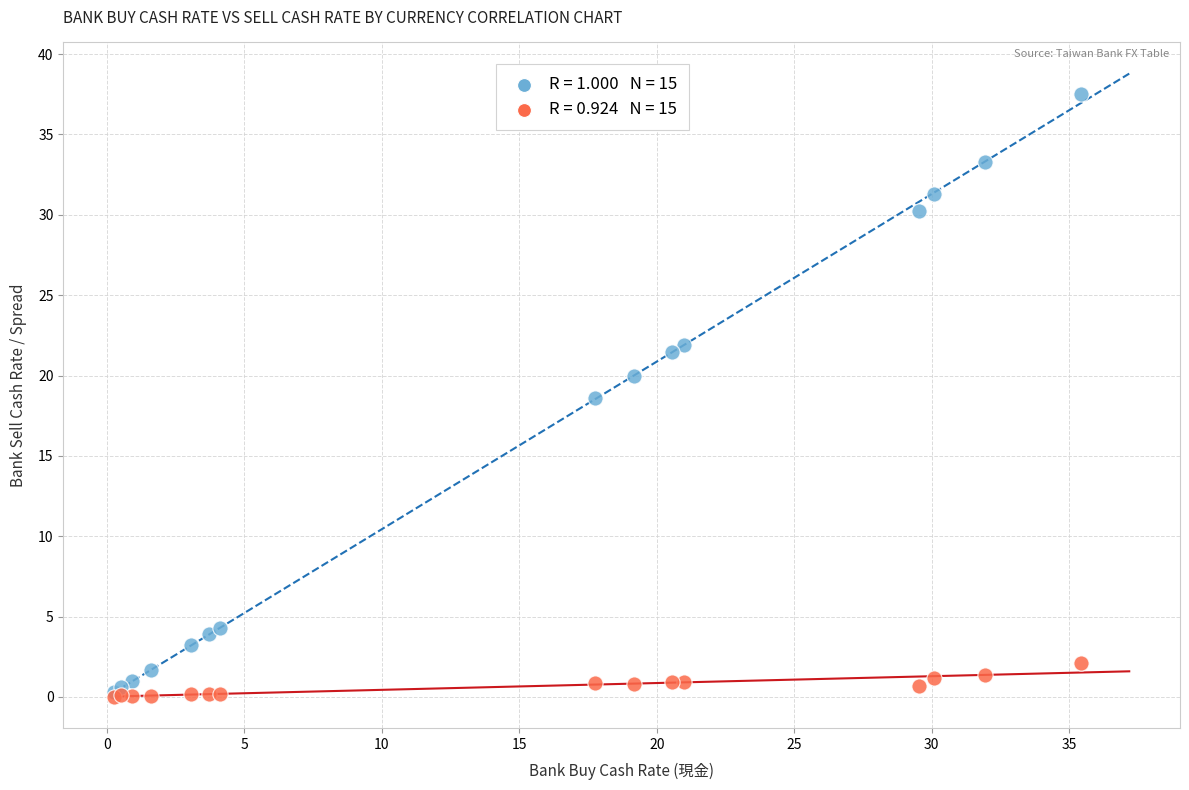

Across all series, what Y value is closest to 18?

18.6